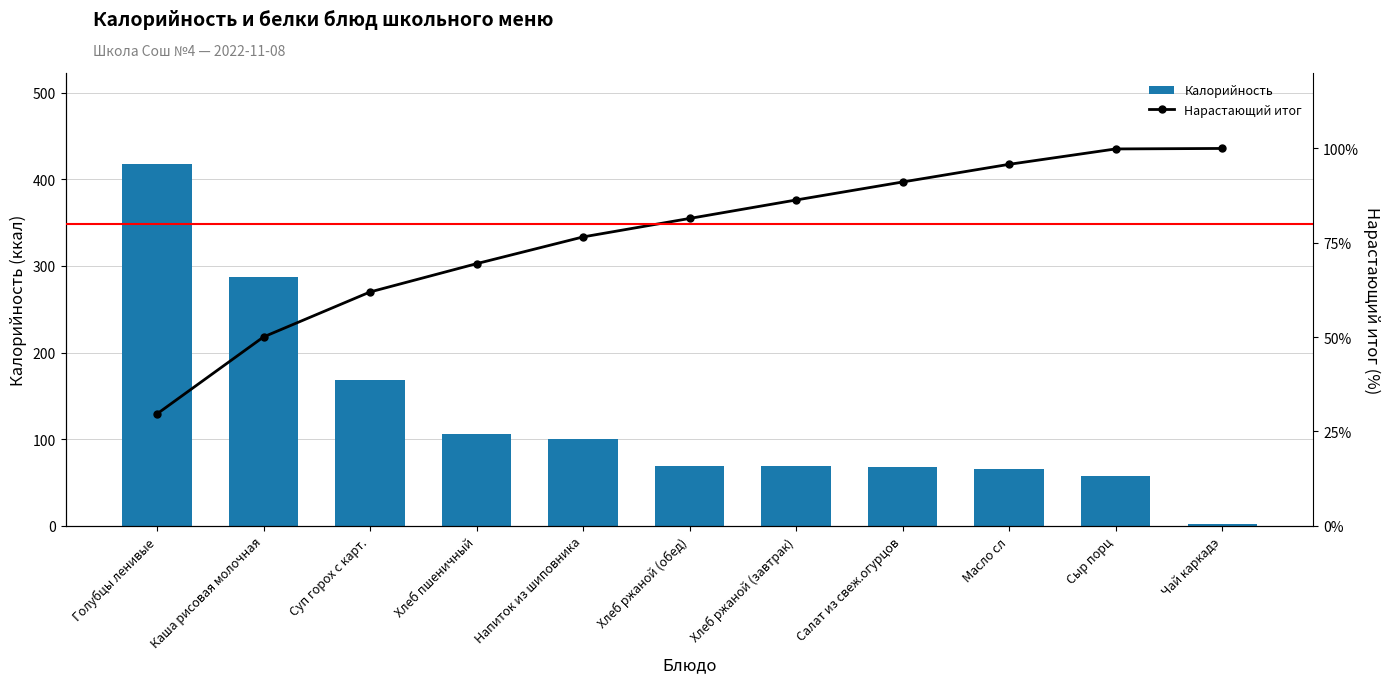

What is the difference between the Нарастающий итог values at Чай каркадэ and Голубцы ленивые?

70.3